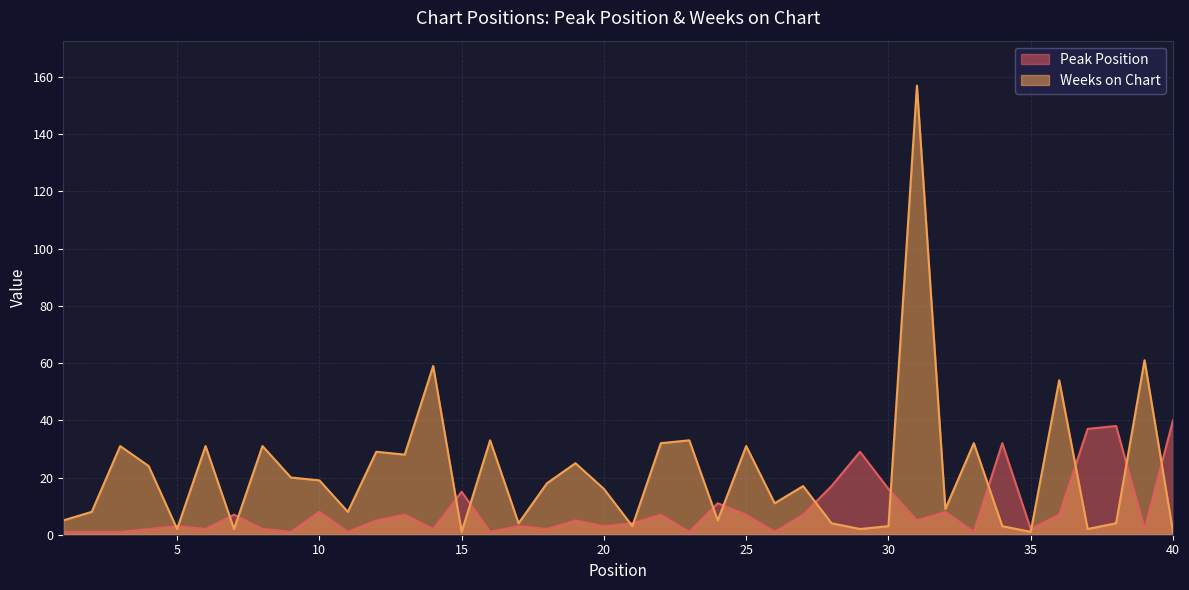

After their last crossing, which series has the higher values: Weeks on Chart or Peak Position?

Peak Position